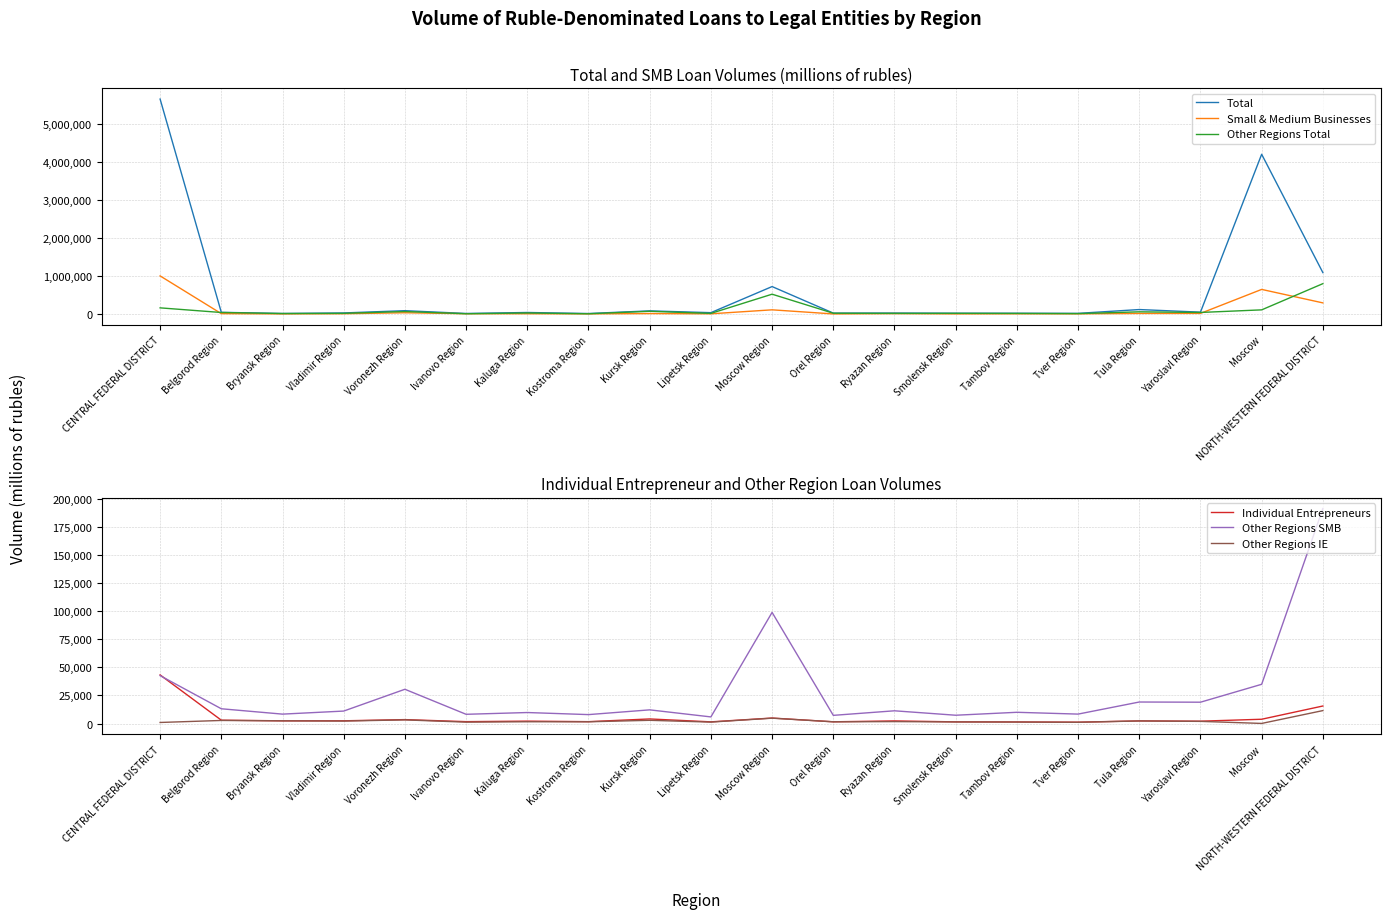

What are all the series names shown in the legend?

Total, Small & Medium Businesses, Other Regions Total, Individual Entrepreneurs, Other Regions SMB, Other Regions IE